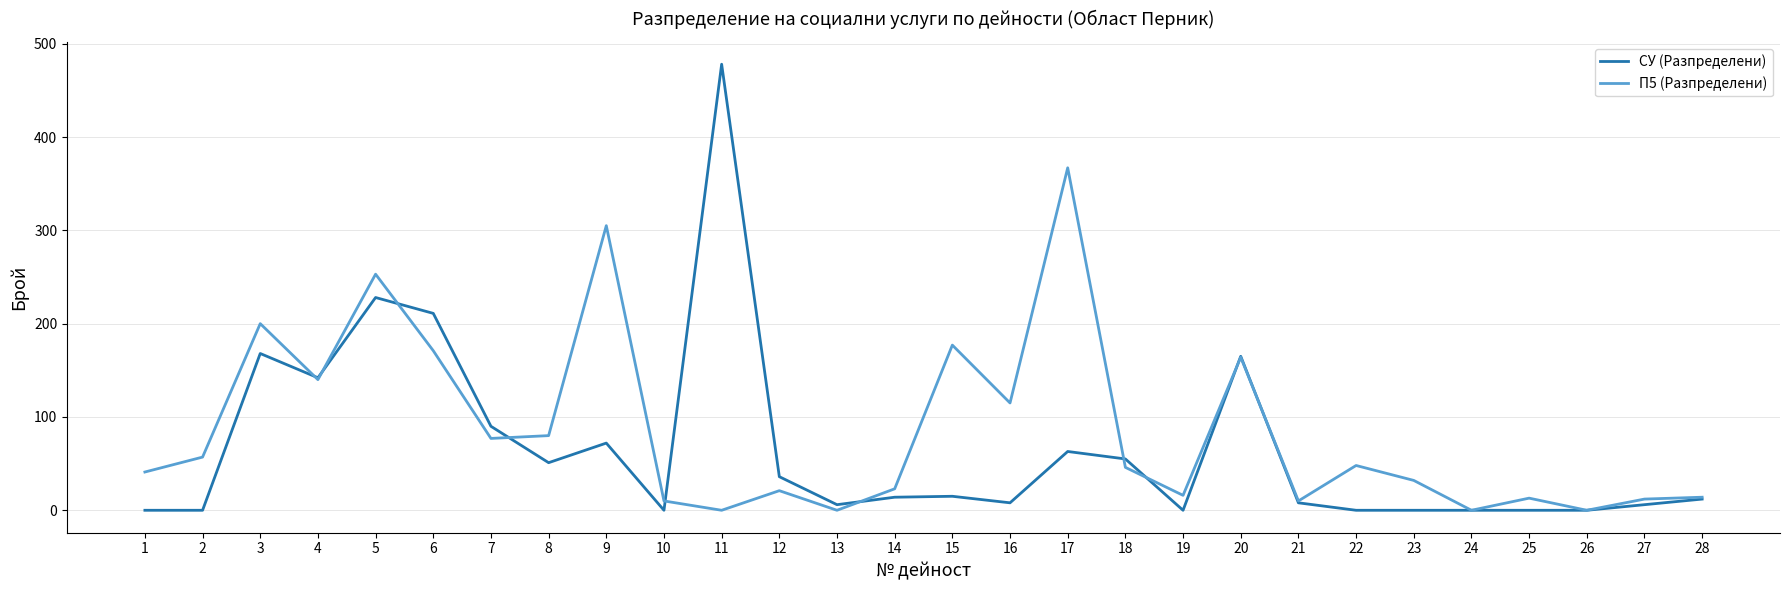

Is the value of П5 (Разпределени) at 22 greater than the value of СУ (Разпределени) at 17?

No